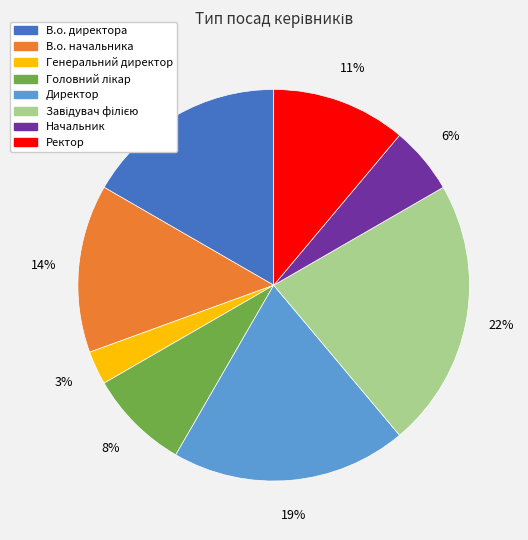

What percentage is the Генеральний директор slice, to the nearest percent?

3%